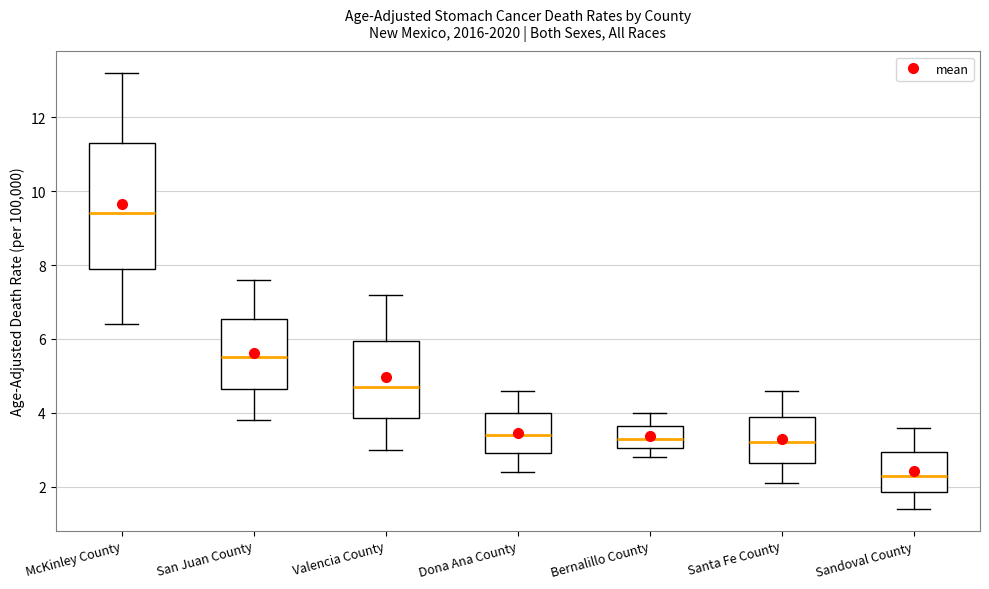

Comparing the boxes themselves (not the whiskers), which one is the tallest?

McKinley County